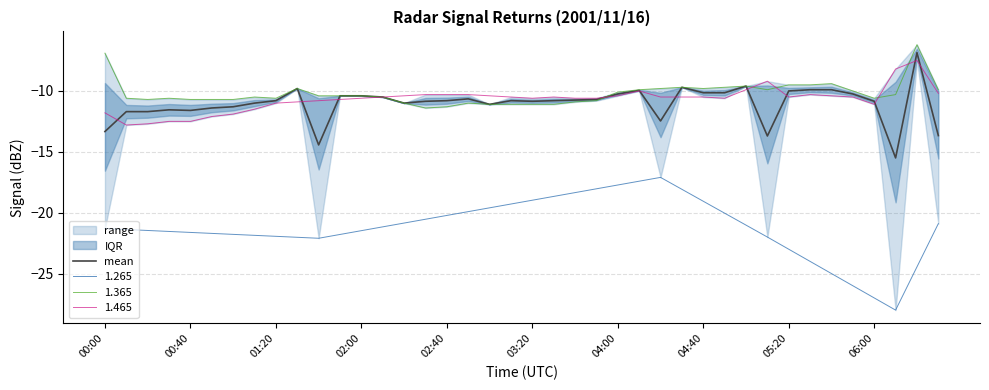

Reading left to right, transcribe all the data shown in this chart.

-13.3	-11.7	-11.7	-11.6	-11.6	-11.4	-11.3	-11.0	-10.8	-9.8	-14.4	-10.4	-10.4	-10.5	-11.0	-10.9	-10.8	-10.7	-11.1	-10.8	-10.8	-10.8	-10.8	-10.7	-10.2	-9.9	-12.5	-9.7	-10.2	-10.1	-9.6	-13.7	-10.0	-9.9	-9.9	-10.2	-10.8	-15.5	-6.8	-13.7